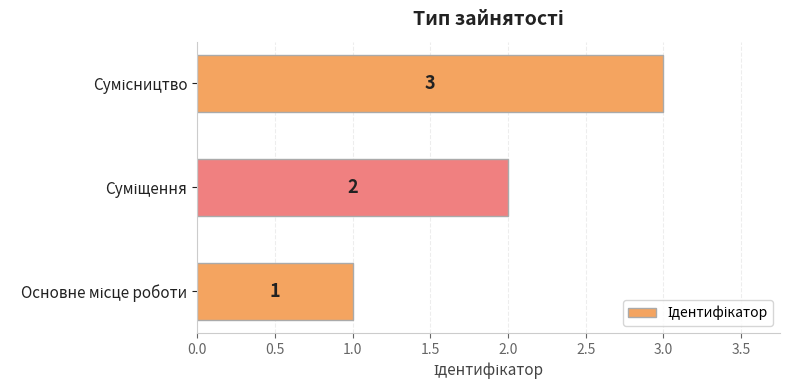

What is the smallest value displayed?

1